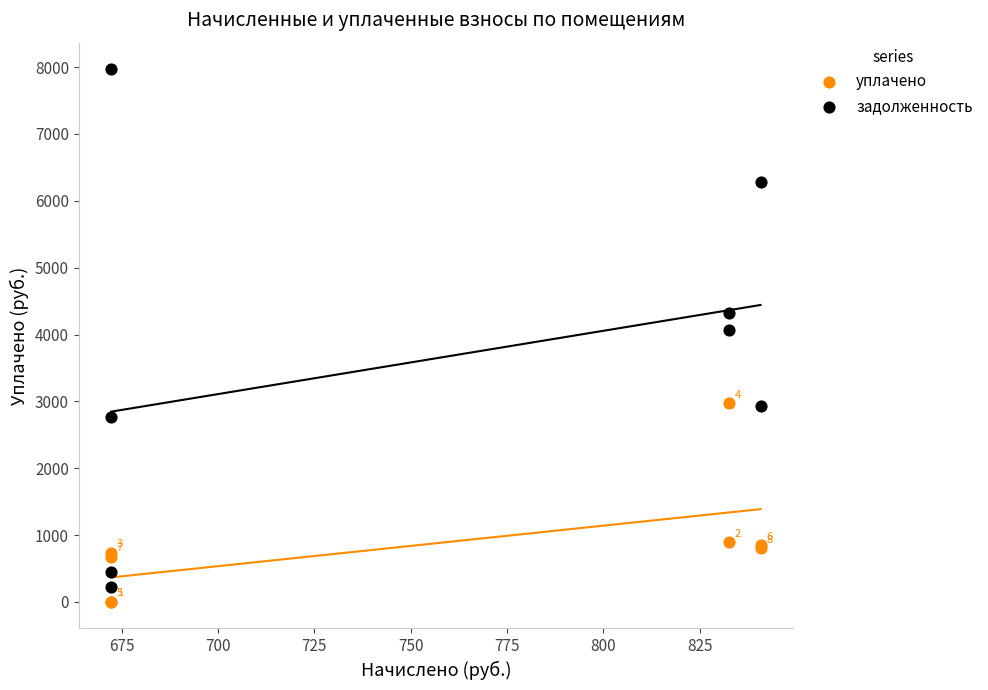

In the задолженность series, what Y value is closest to 4096?

4069.2